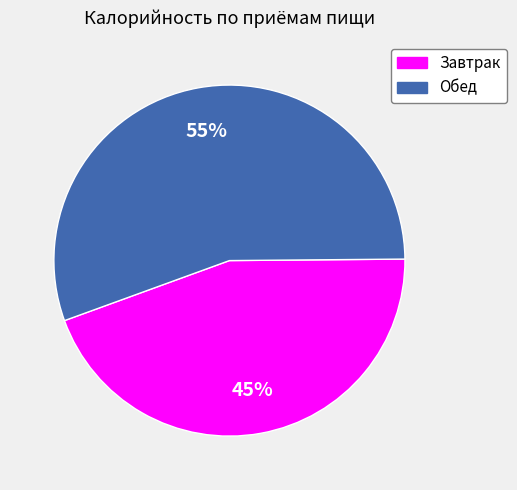

Approximately how many times larger is the value at Завтрак compared to Обед?

0.8